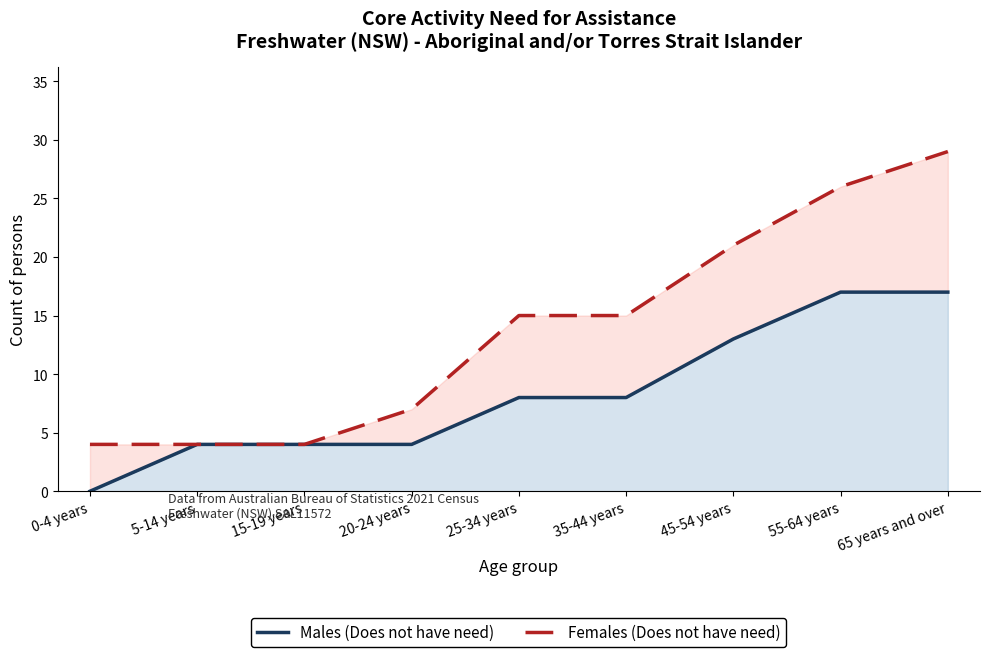

True or false: Males (Does not have need) and Females (Does not have need) intersect in this chart.

False